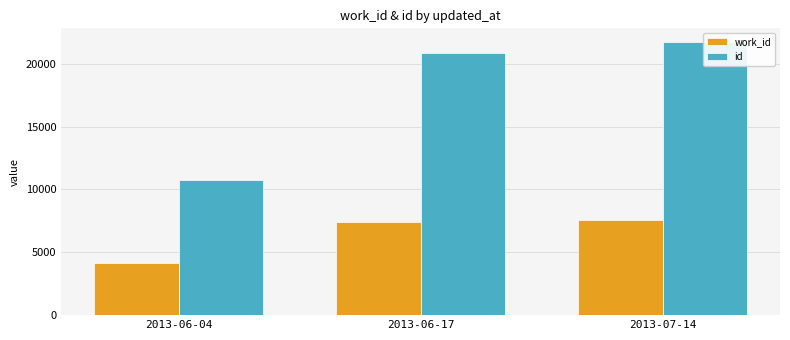

Which series changed the most between 2013-06-17 and 2013-07-14?

id